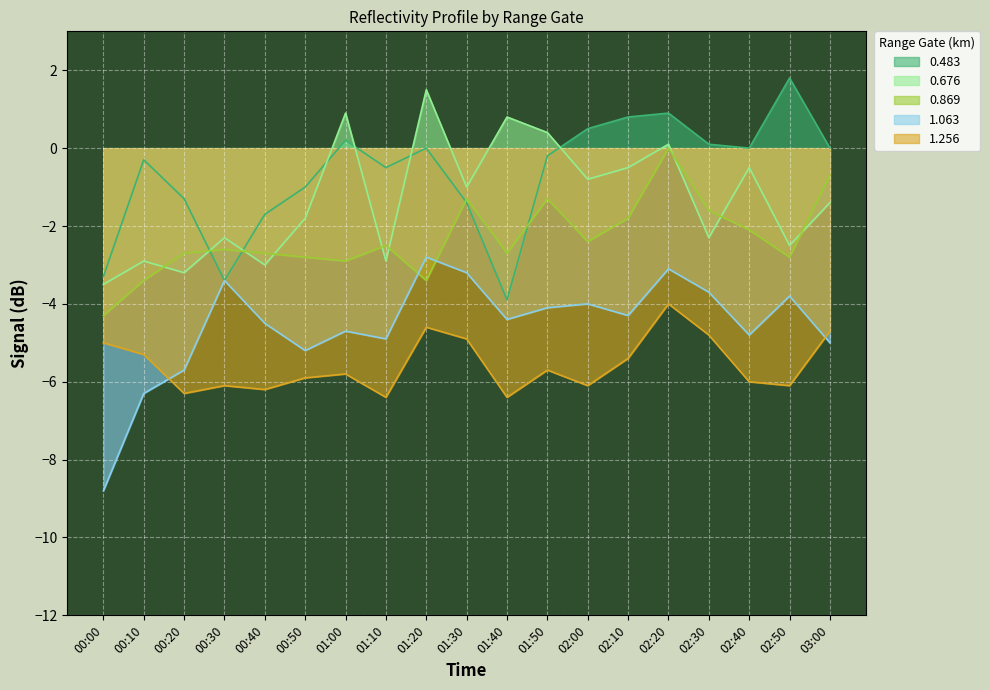

How many interior local peaks does the 1.063 series have?

6